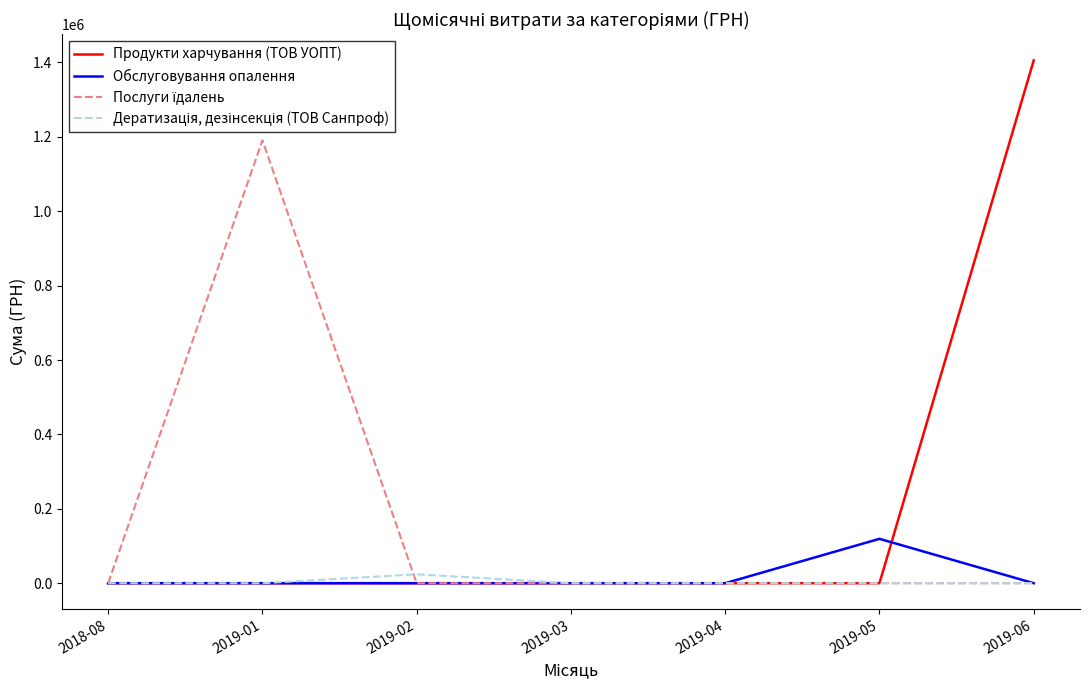

Which series has the widest spread of values?

Продукти харчування (ТОВ УОПТ)